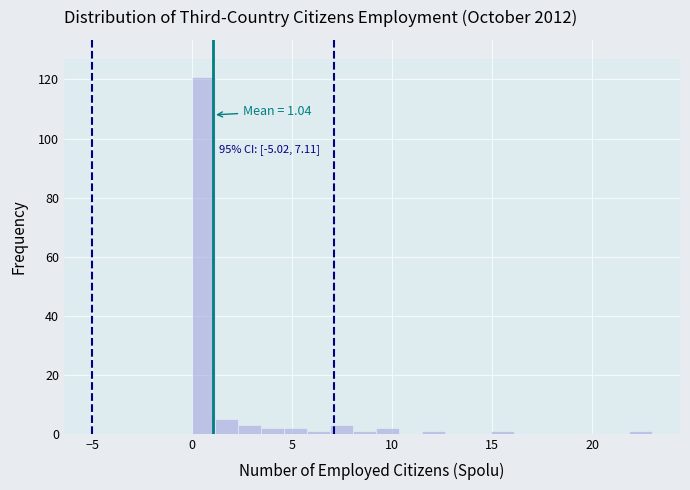

Around what value on the x-axis is the tallest bar? Give the approximate position of its centre, as read against the axis.

0.5